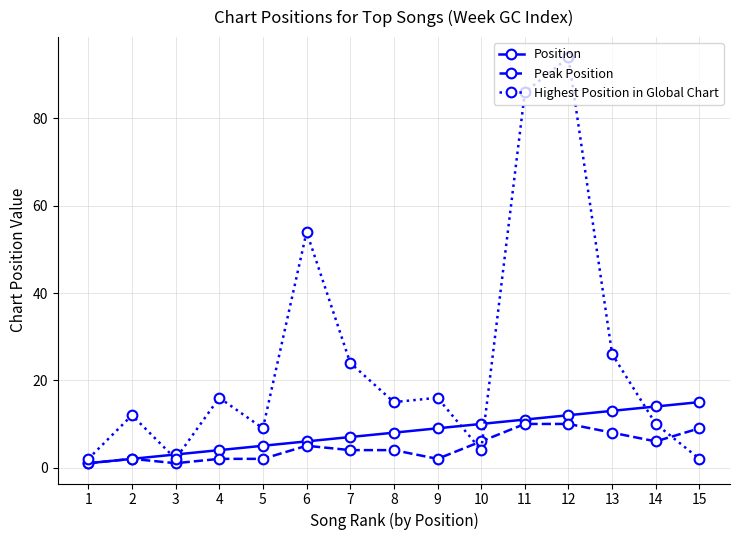

Where is the first local minimum for Highest Position in Global Chart?

3